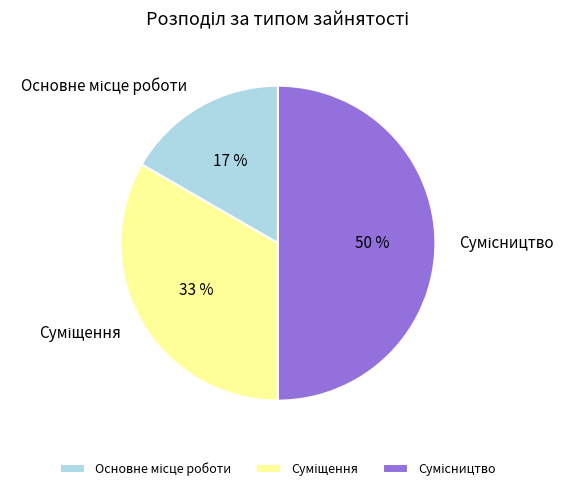

To the nearest percent, what is the difference between the largest and smallest slice percentages?

33%